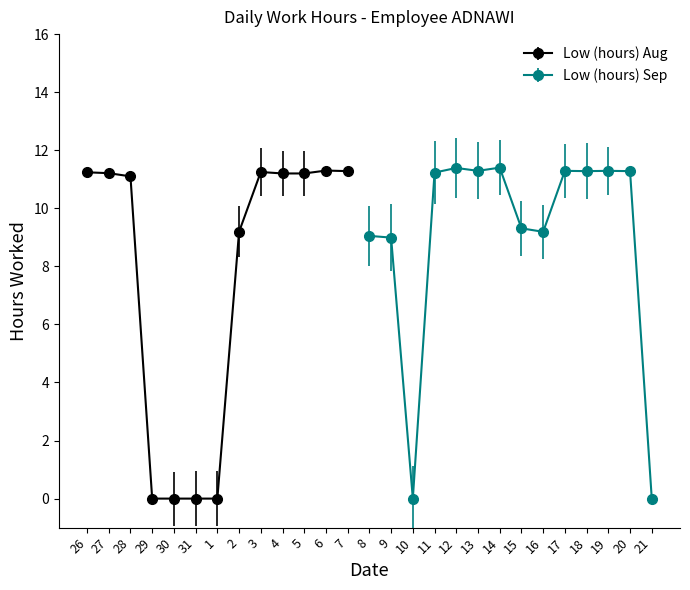

True or false: the data shows 0.0 at 29.

True